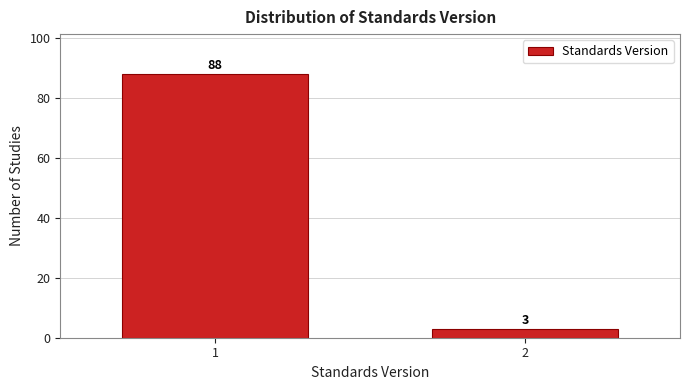

Reading left to right, extract all data points from this chart.

88	3